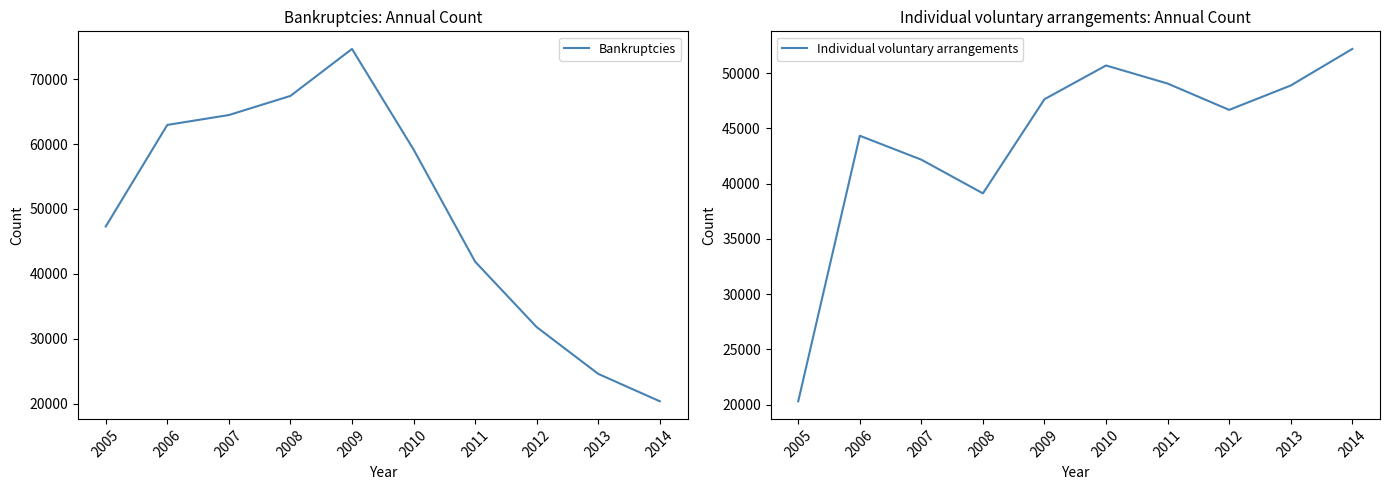

The value of Individual voluntary arrangements at 2008 is 39116. True or false?

True